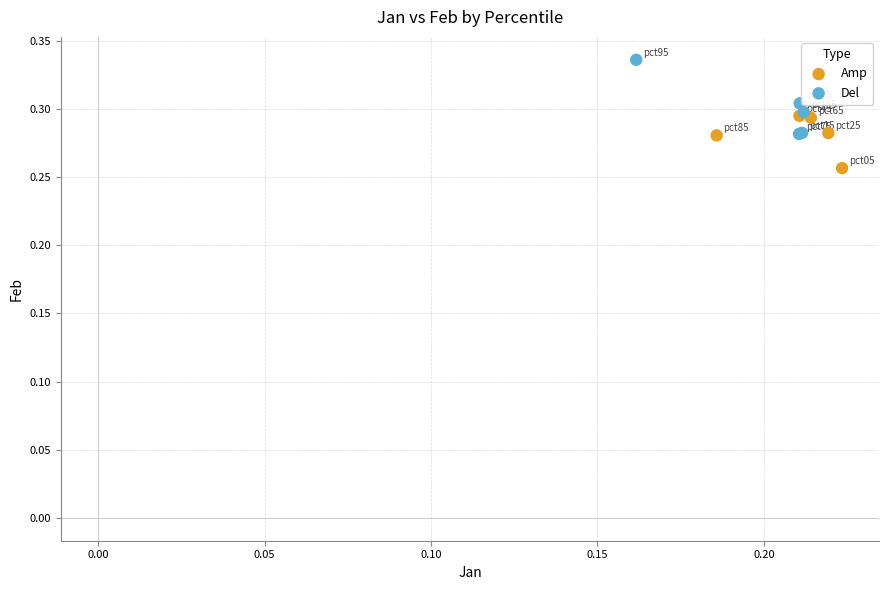

Which series has the largest Y range (max minus min)?

Del